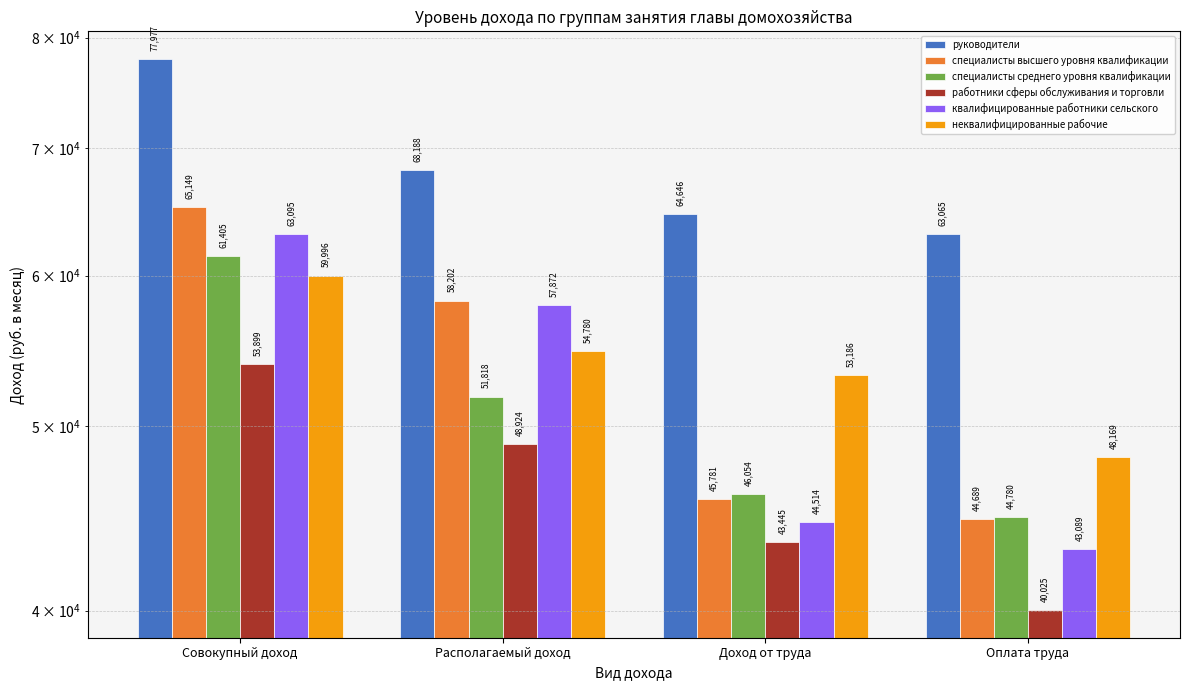

List the series in order of their peak value, highest first.

руководители, специалисты высшего уровня квалификации, квалифицированные работники сельского, специалисты среднего уровня квалификации, неквалифицированные рабочие, работники сферы обслуживания и торговли